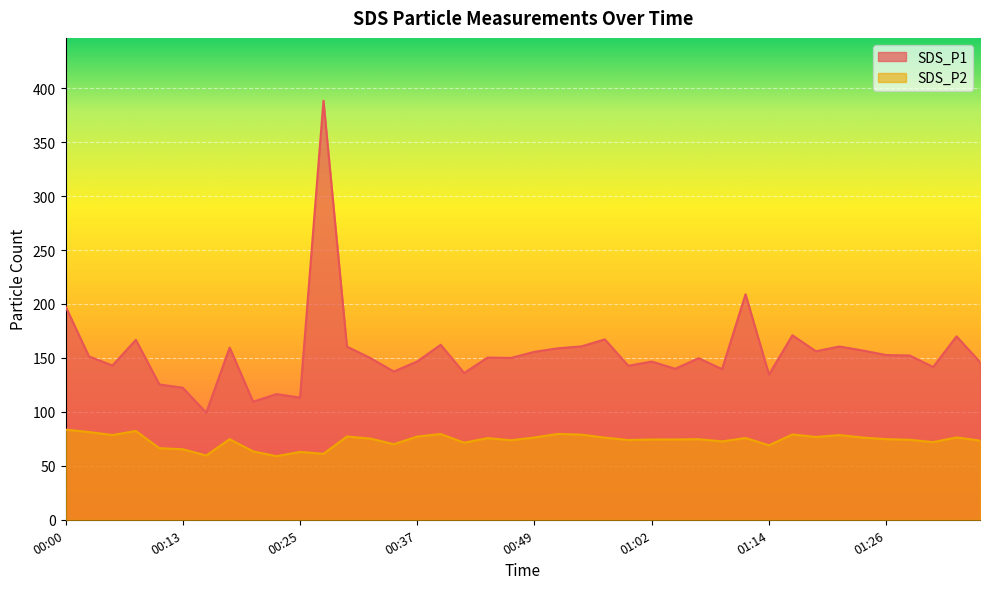

True or false: SDS_P1 and SDS_P2 cross at least once.

False